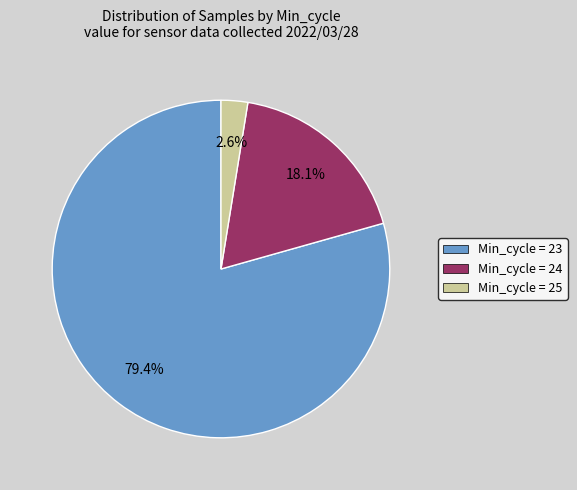

Is there any slice that represents more than half of the pie?

Yes